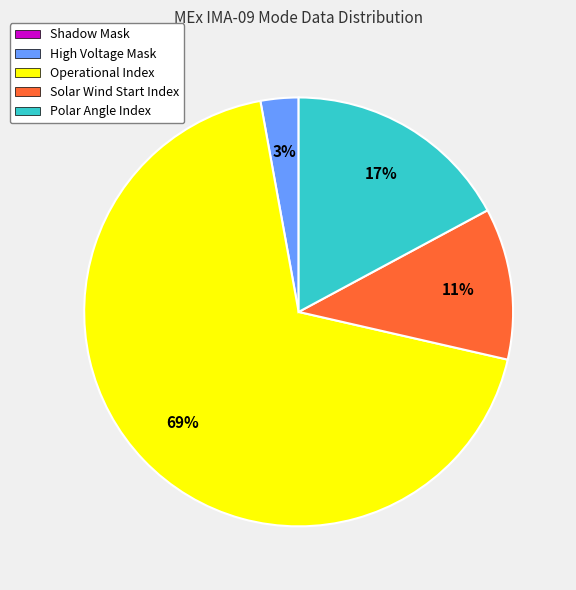

Between Solar Wind Start Index and High Voltage Mask, which is larger?

Solar Wind Start Index